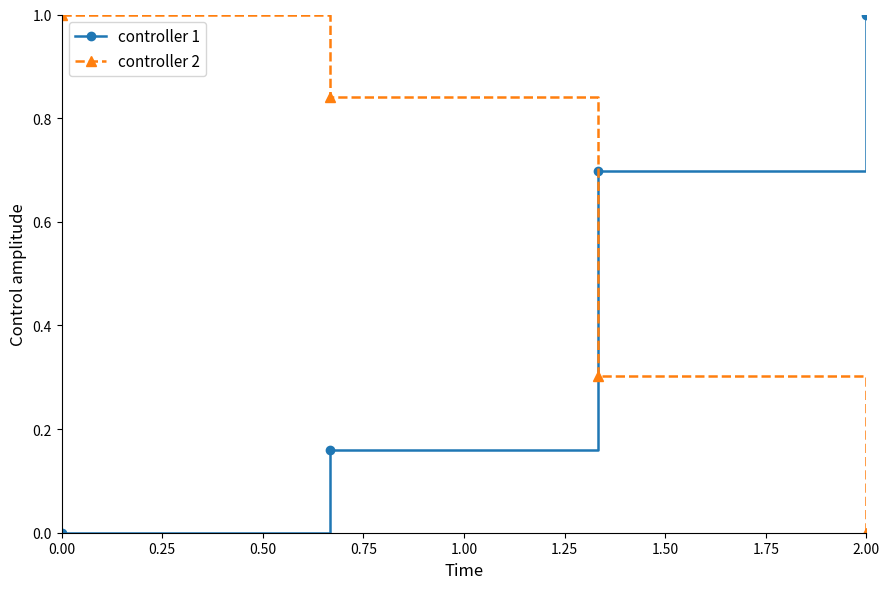

What is the difference between the maximum and minimum values in the controller 2 series?

1.0